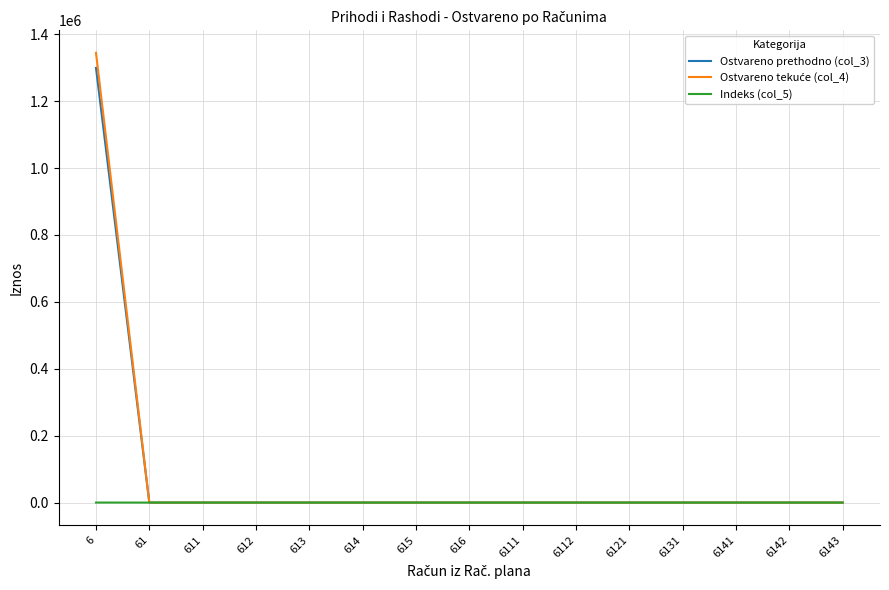

The value of Ostvareno prethodno (col_3) at 612 is -633429.9. True or false?

False